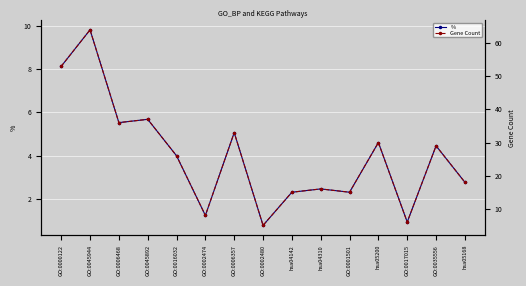

In Gene Count, how many points are lower than both neighbors (excluding endpoints)?

5